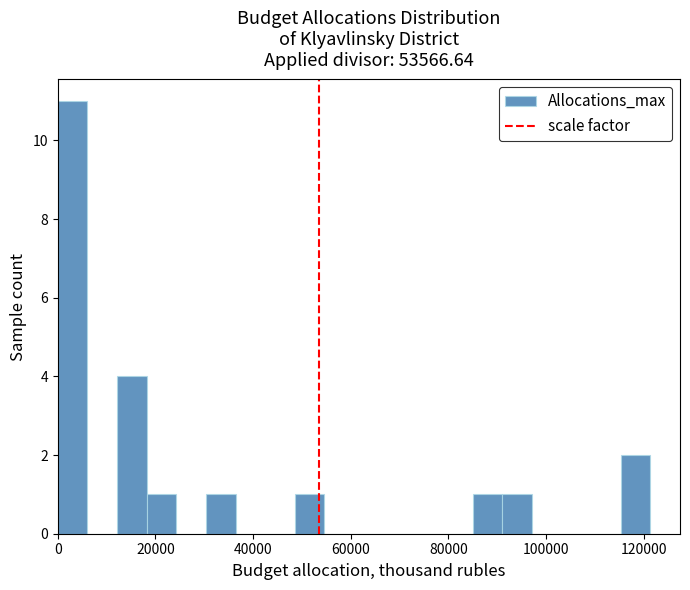

Read against the x-axis, roughly where is the centre of the tallest bar?

4000